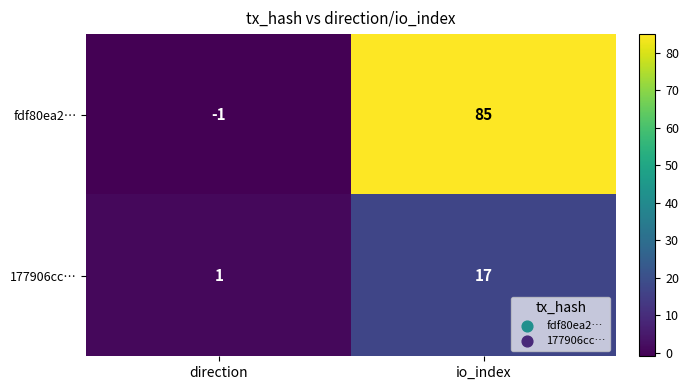

Which series changed the most between direction and io_index?

fdf80ea2…